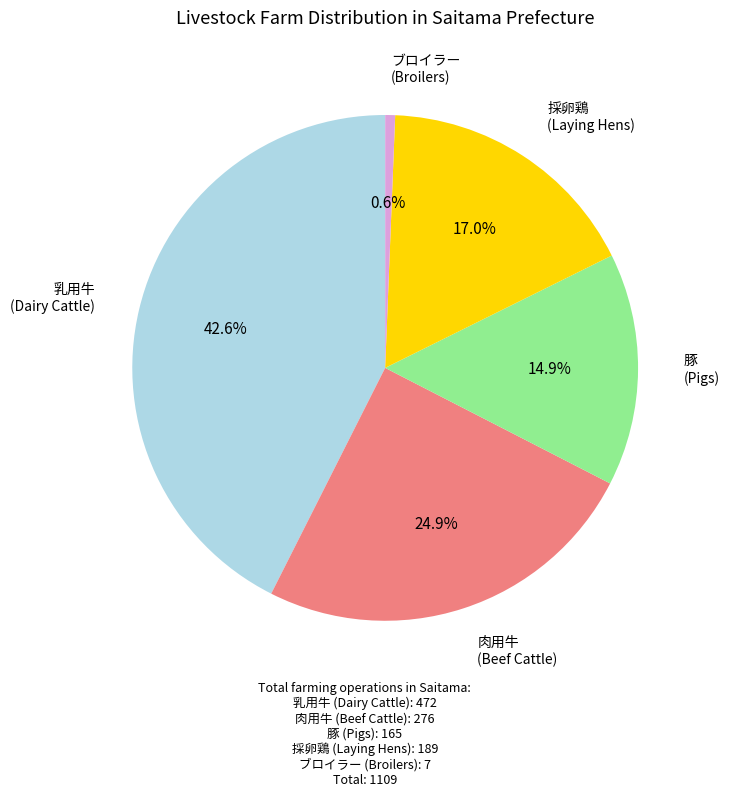

To the nearest percent, what is the average slice percentage?

20%